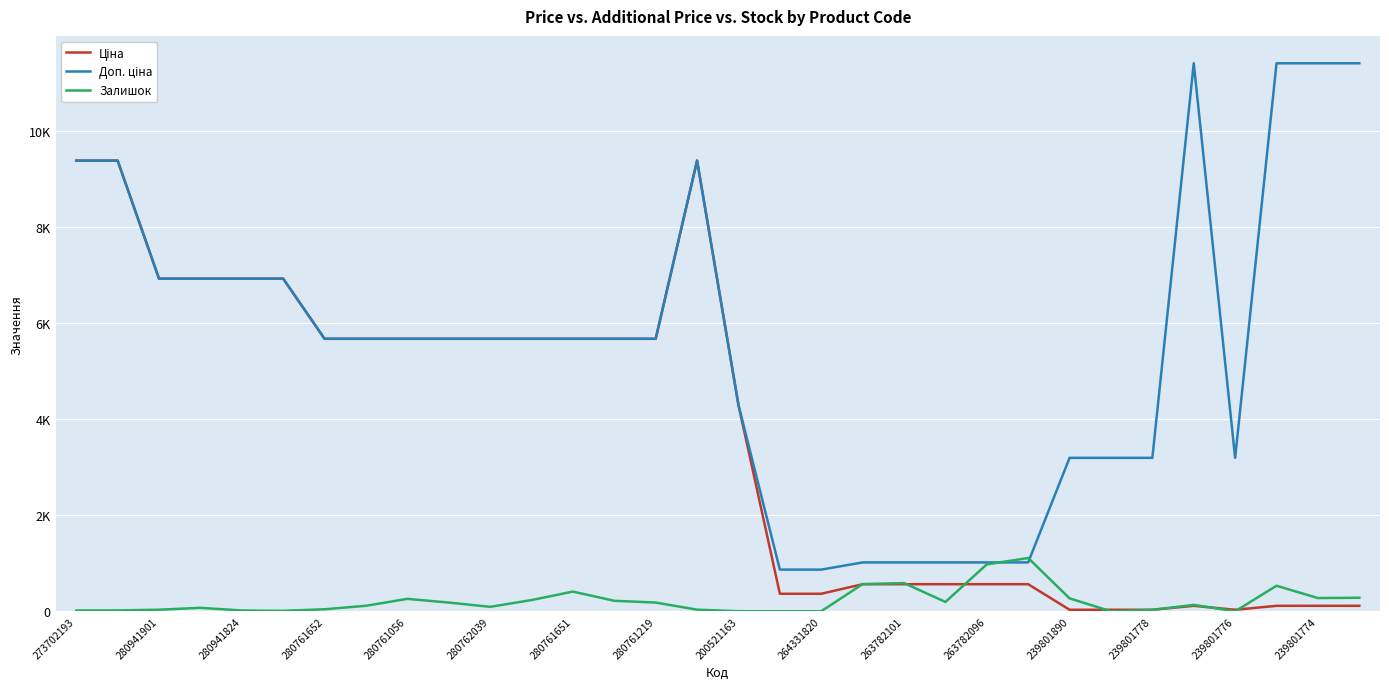

Reading left to right, transcribe all the data shown in this chart.

Ціна: 9384.0	9384.0	6925.7	6925.7	6925.7	6925.7	5673.8	5673.8	5673.8	5673.8	5673.8	5673.8	5673.8	5673.8	5673.8	9384.0	4295.4	365.2	365.2	564.0	564.0	564.0	564.0	564.0	31.9	31.9	31.9	114.1	31.9	114.1	114.1	114.1
Доп. ціна: 9384.0	9384.0	6925.7	6925.7	6925.7	6925.7	5673.8	5673.8	5673.8	5673.8	5673.8	5673.8	5673.8	5673.8	5673.8	9384.0	4295.0	868.0	868.0	1017.8	1017.8	1017.8	1017.8	1017.8	3195.0	3195.0	3195.0	11410.0	3195.0	11410.0	11410.0	11410.0
Залишок: 17.0	18.0	33.0	72.0	17.0	10.0	42.0	115.0	259.0	182.0	93.0	234.0	410.0	219.0	182.0	34.0	2.0	1.0	1.0	566.0	587.0	195.0	977.0	1109.0	269.0	0.0	30.0	134.0	0.0	532.0	276.0	282.0